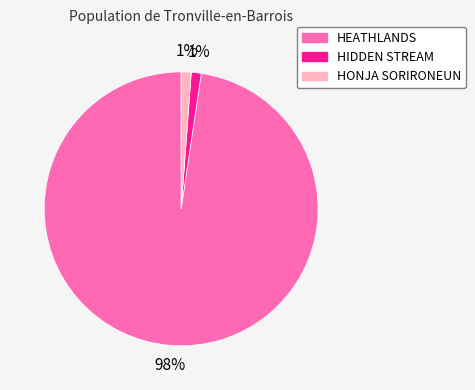

To the nearest percent, what portion does HONJA SORIRONEUN represent?

1%